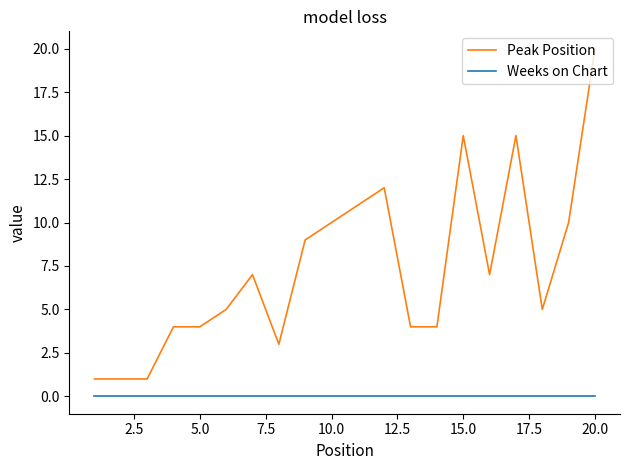

Rank the series by their maximum value, from highest to lowest.

Peak Position, Weeks on Chart